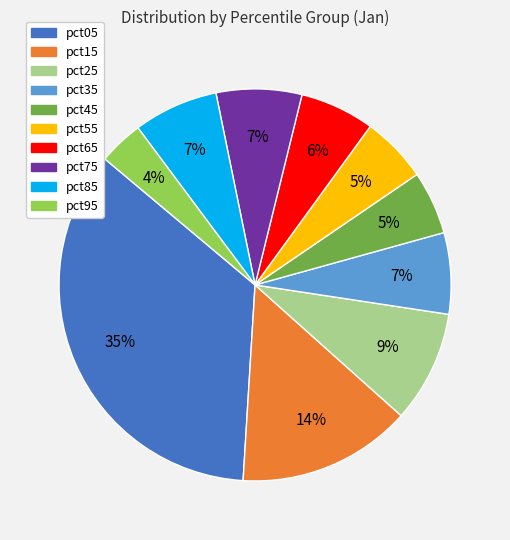

Does any single category account for the majority?

No